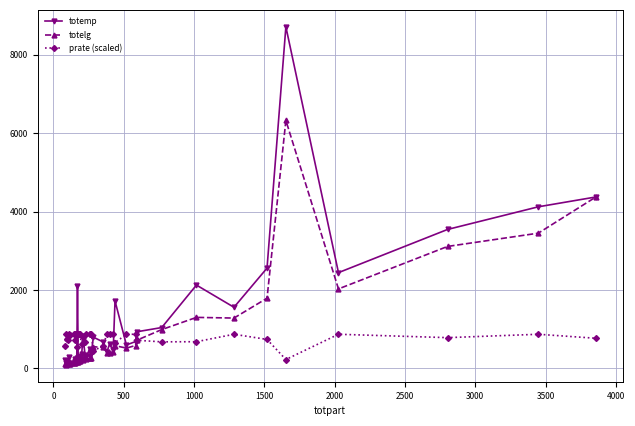

True or false: totelg has more than 2 interior local peaks.

True